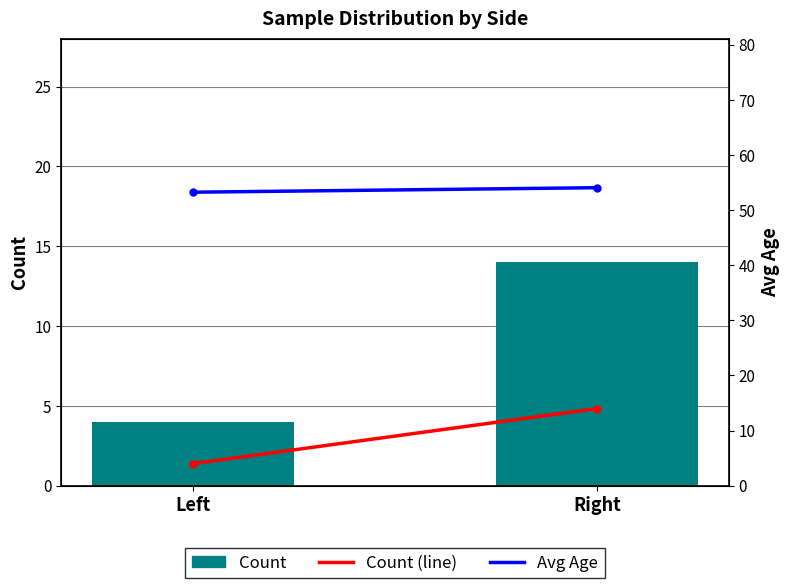

Reading left to right, what are all the values shown in this chart?

Count: Left=4.0	Right=14.0
Count (line): Left=4.0	Right=14.0
Avg Age: Left=53.2	Right=54.1